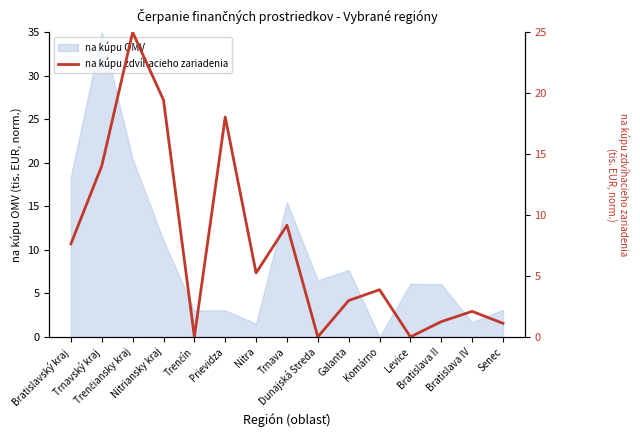

What is the label of the 8th point from the left?

Trnava